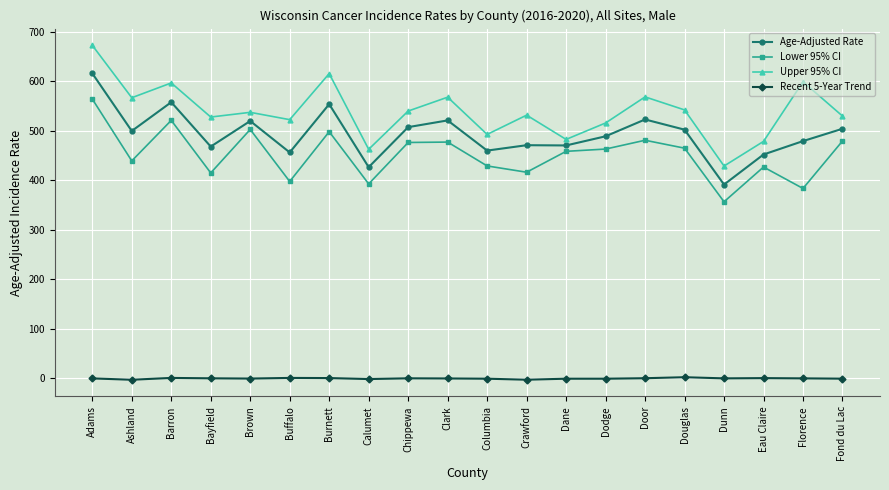

What is the total value across all series at Florence?

1461.1